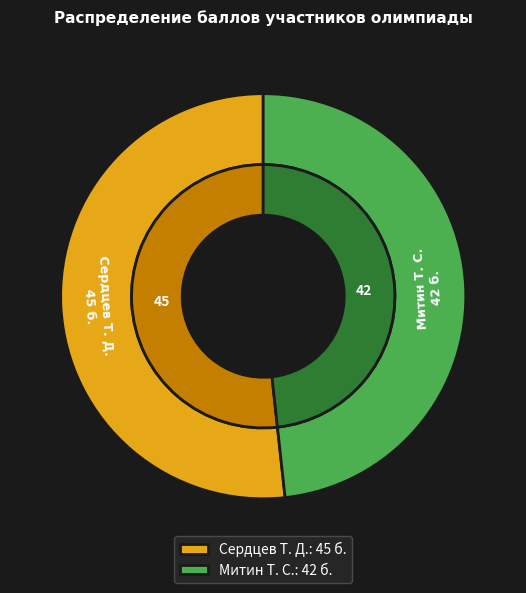

To the nearest percent, what is the difference between the largest and smallest slice percentages?

3%